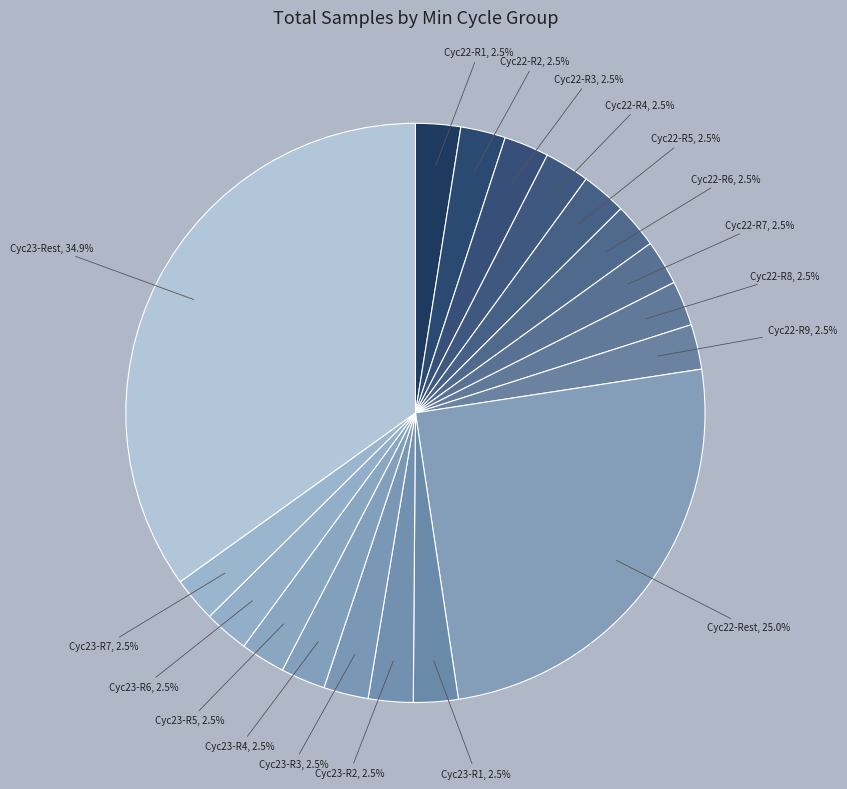

Count the number of slices in the pie.

18